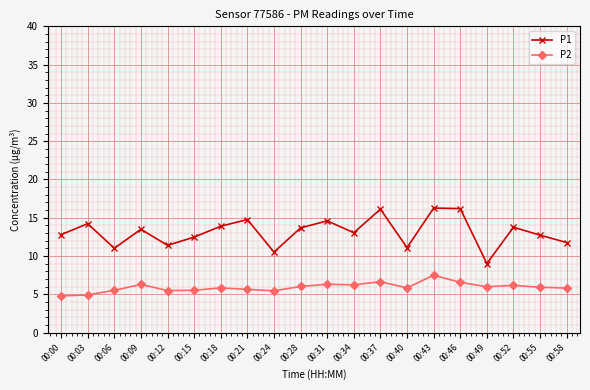

What value does the P2 series have at 00:52?

6.2